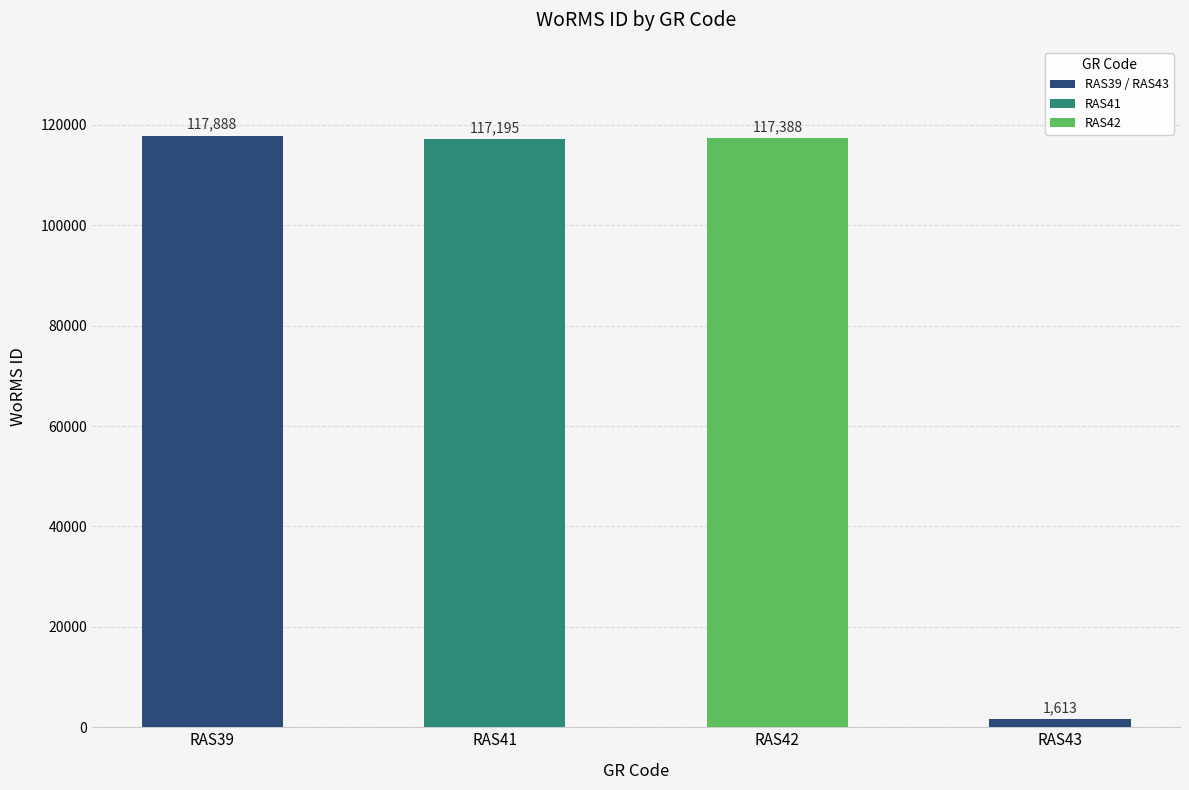

Which label corresponds to the smallest value in the chart?

RAS43